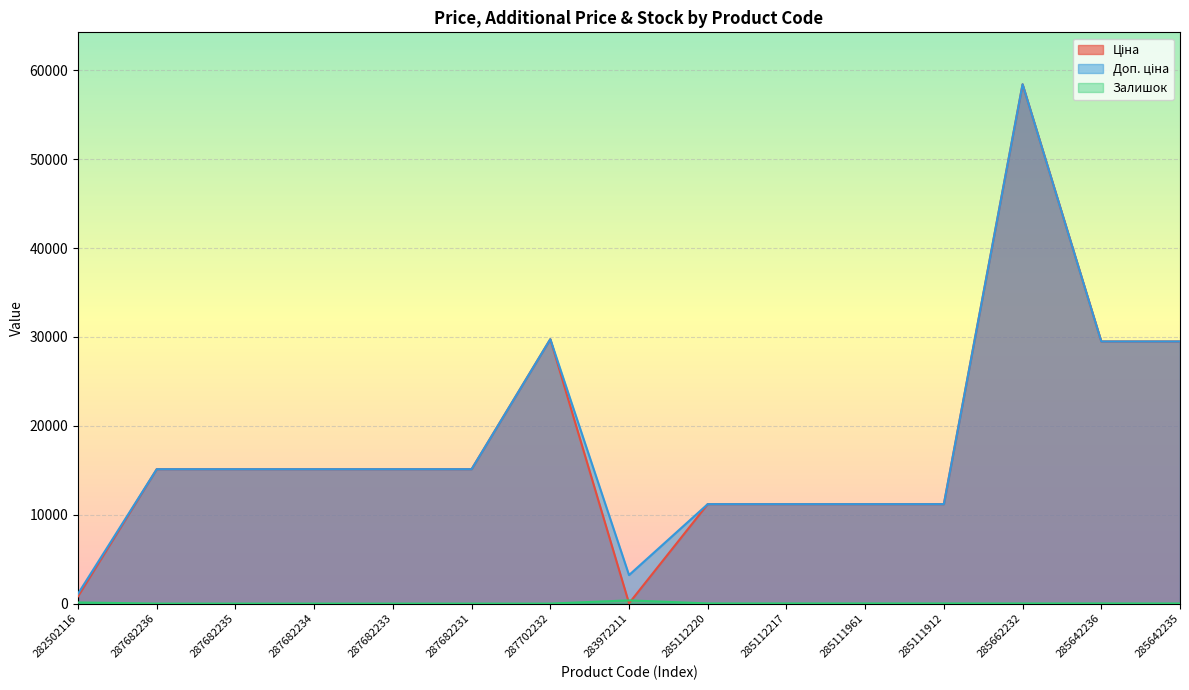

At which category does Залишок reach its first local peak?

283972211